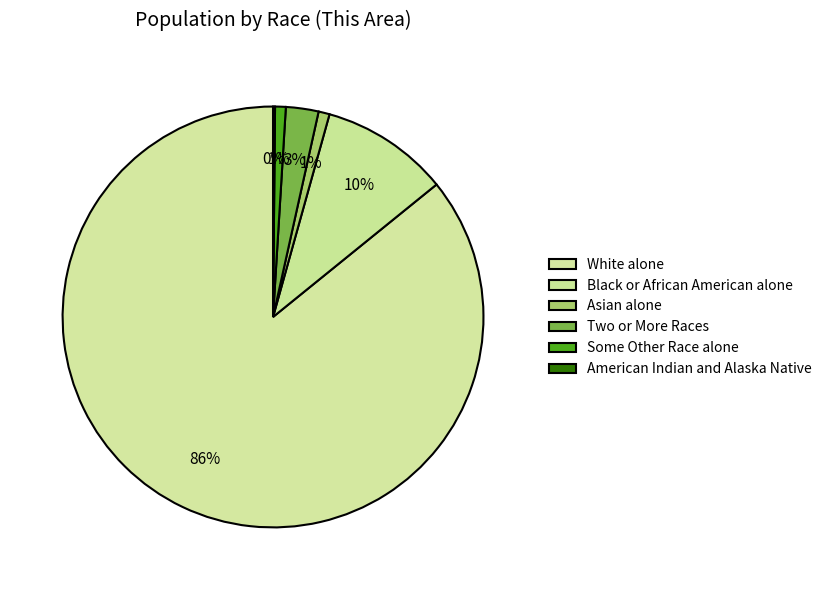

To the nearest percent, what is the difference between the Asian alone and White alone slice percentages?

85%